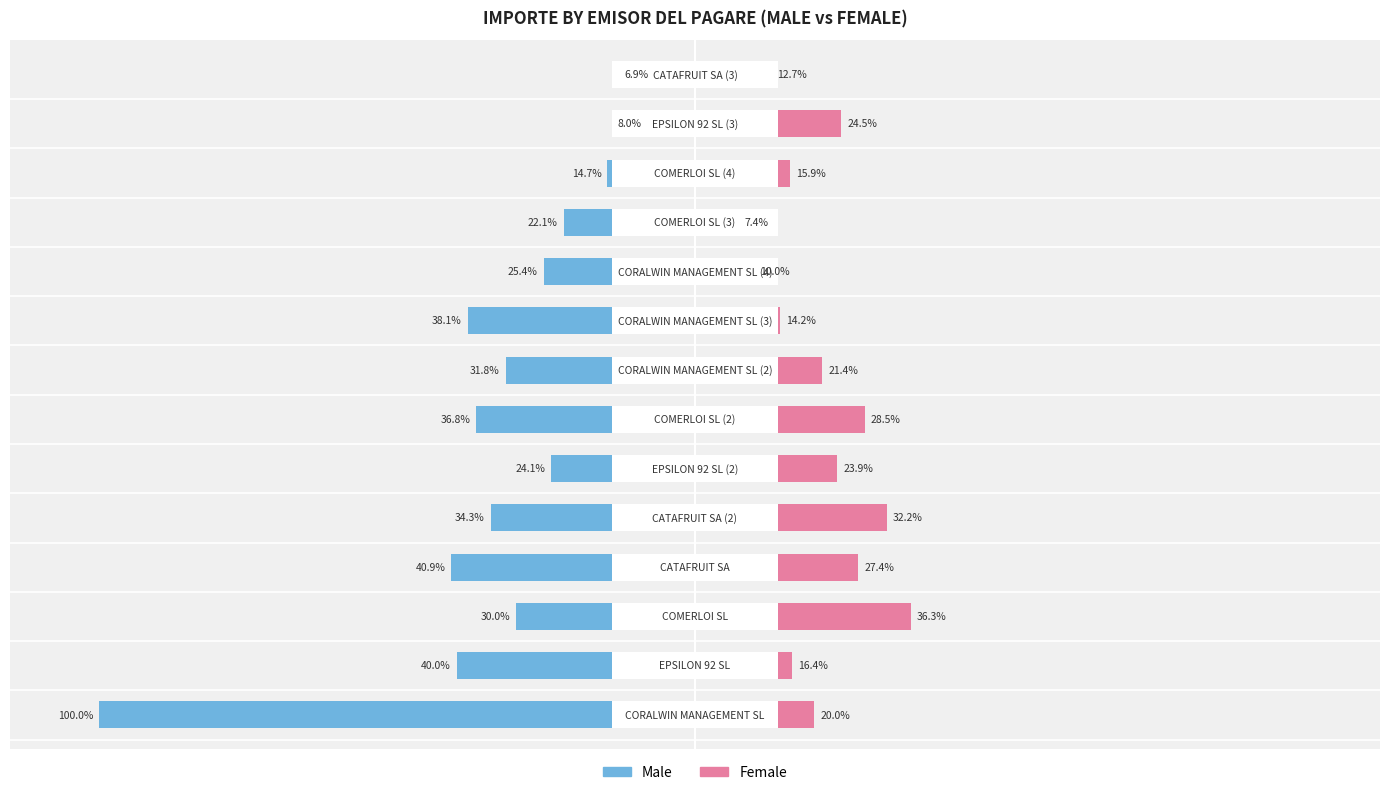

What is the difference between the second highest and second lowest values in the Female series?

22.2